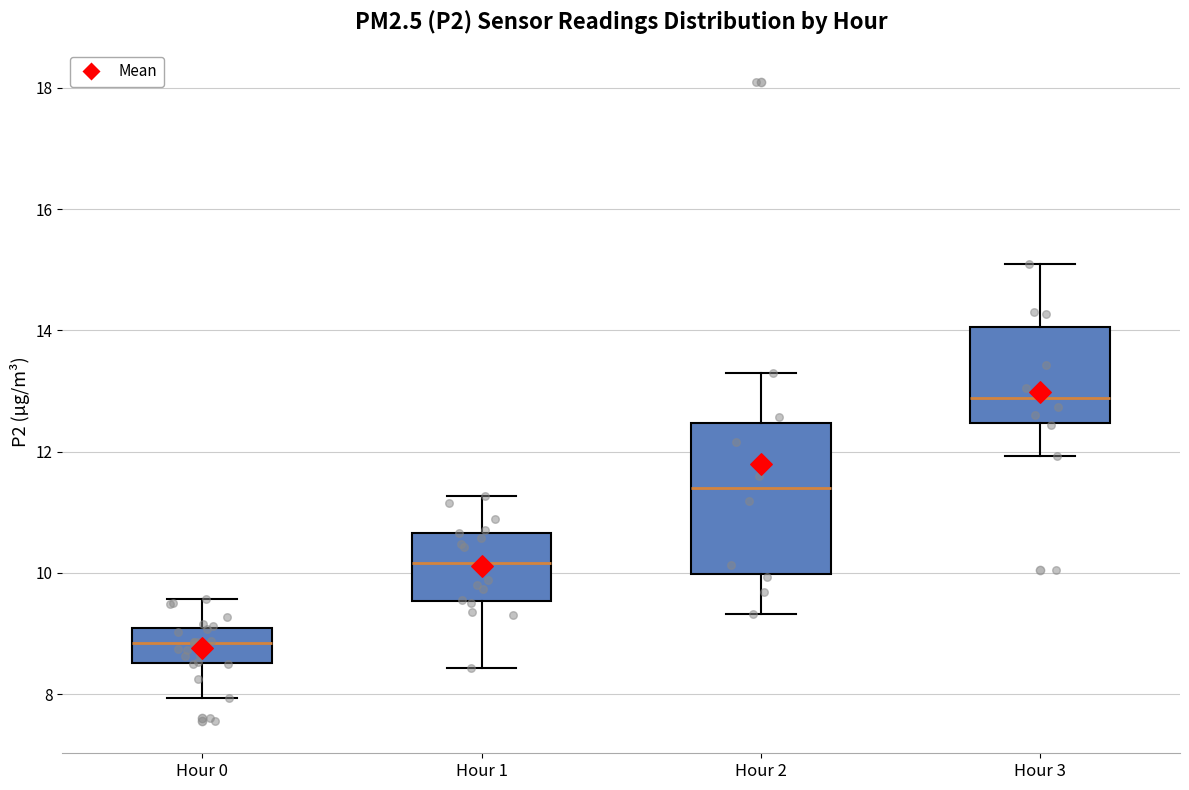

Reading left to right, read every box against the y-axis: the position of its median line, the range the box covers, and the ends of its whiskers. The values are not printed on the chart, so give them approximately, as read against the axis.

Hour 0: median 8.8, box 8.6 to 9.0, whiskers 8.0 to 9.6
Hour 1: median 10.2, box 9.6 to 10.6, whiskers 8.4 to 11.2
Hour 2: median 11.4, box 10.0 to 12.4, whiskers 9.4 to 13.4
Hour 3: median 12.8, box 12.4 to 14.0, whiskers 12.0 to 15.2